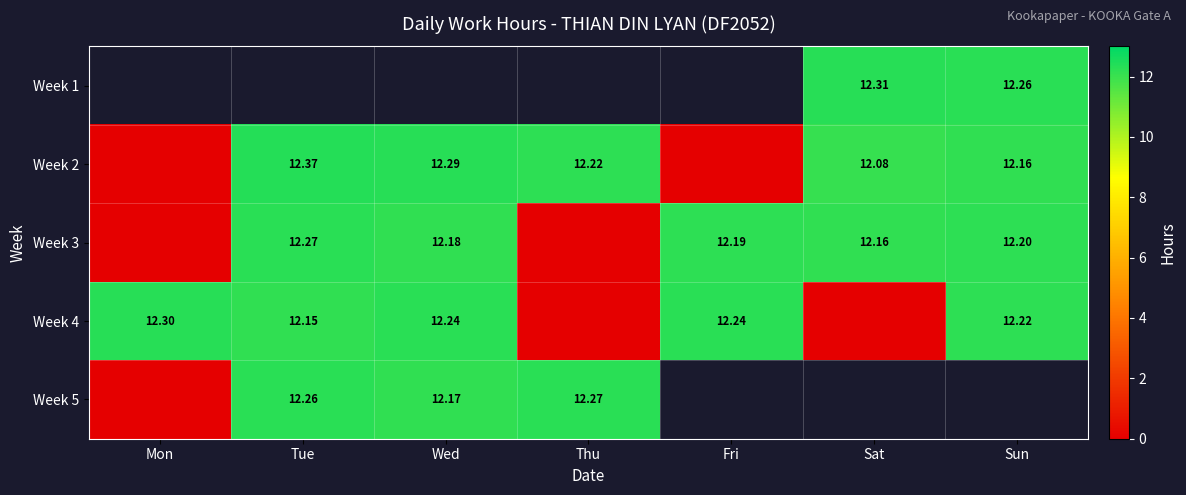

Between Wed and Thu, which series saw the biggest shift?

Week 4